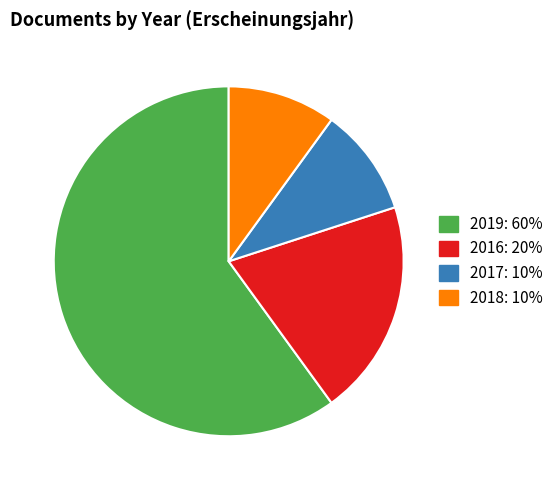

How many slices are in this pie chart?

4